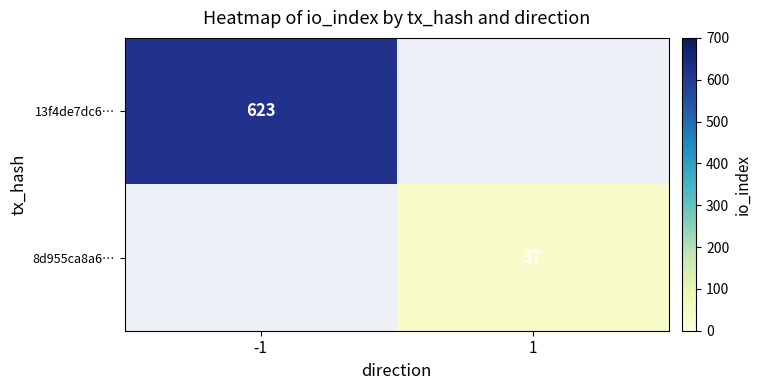

The 8d955ca8a6… series shows 16 at 1. True or false?

False